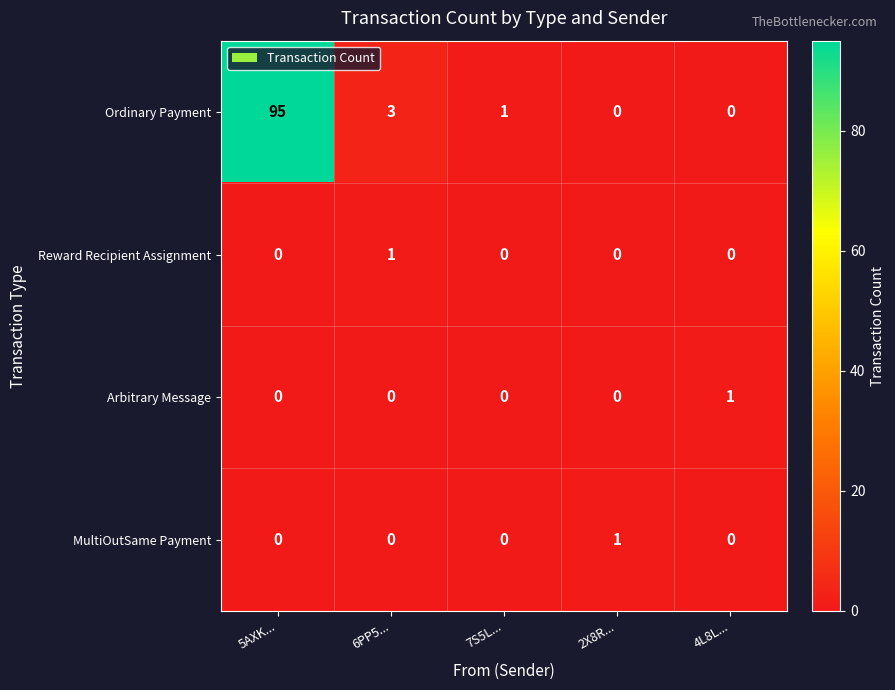

What is the difference between the Ordinary Payment values at 5AXK... and 6PP5...?

92